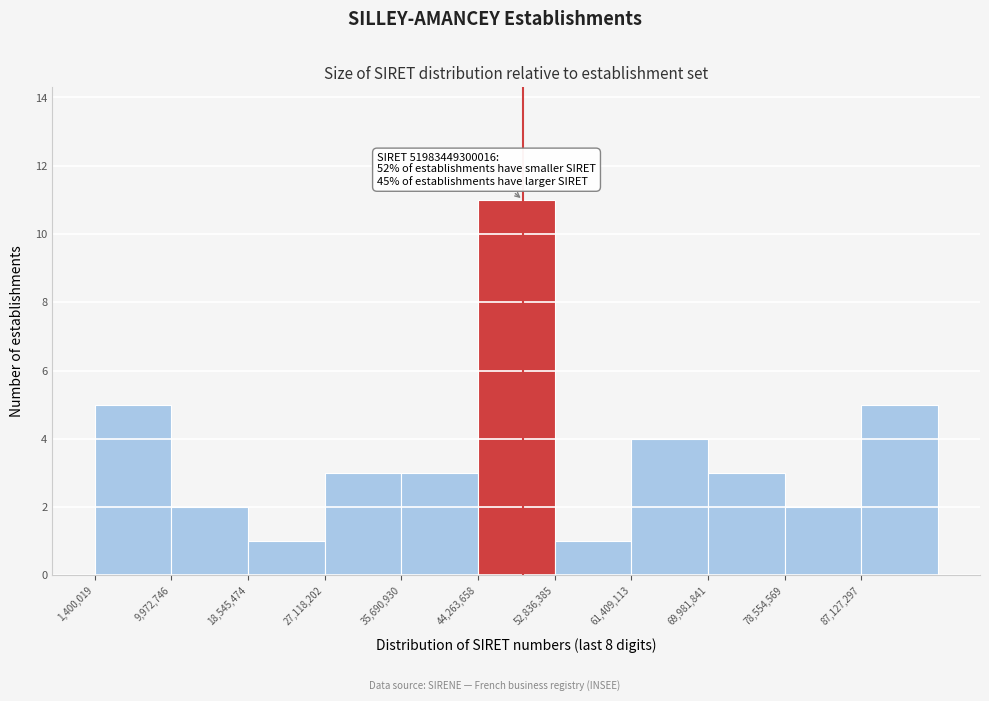

Which range on the x-axis has the tallest bar?

44000000 to 53000000